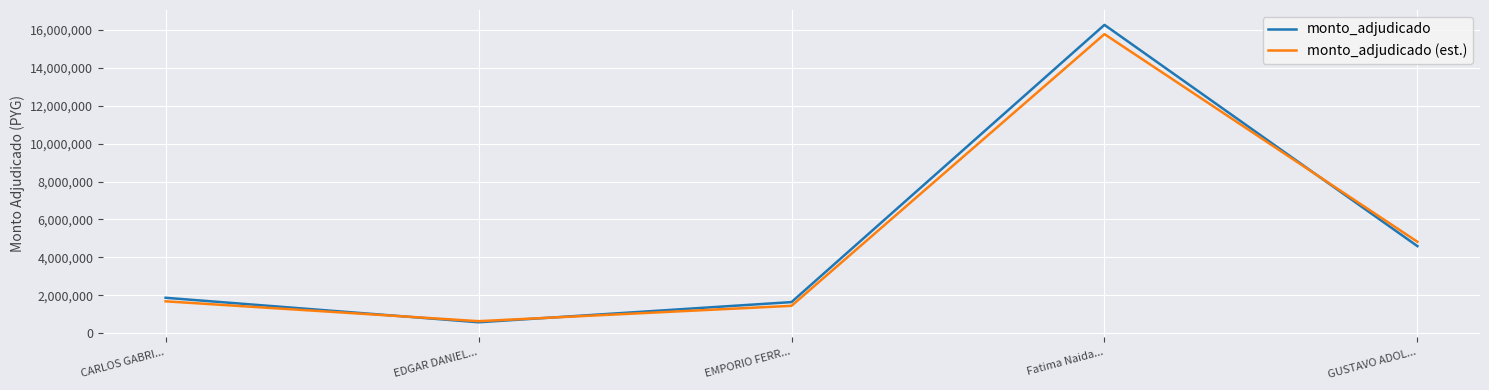

True or false: monto_adjudicado (est.) has a value of 6332117 at GUSTAVO ADOL....

False